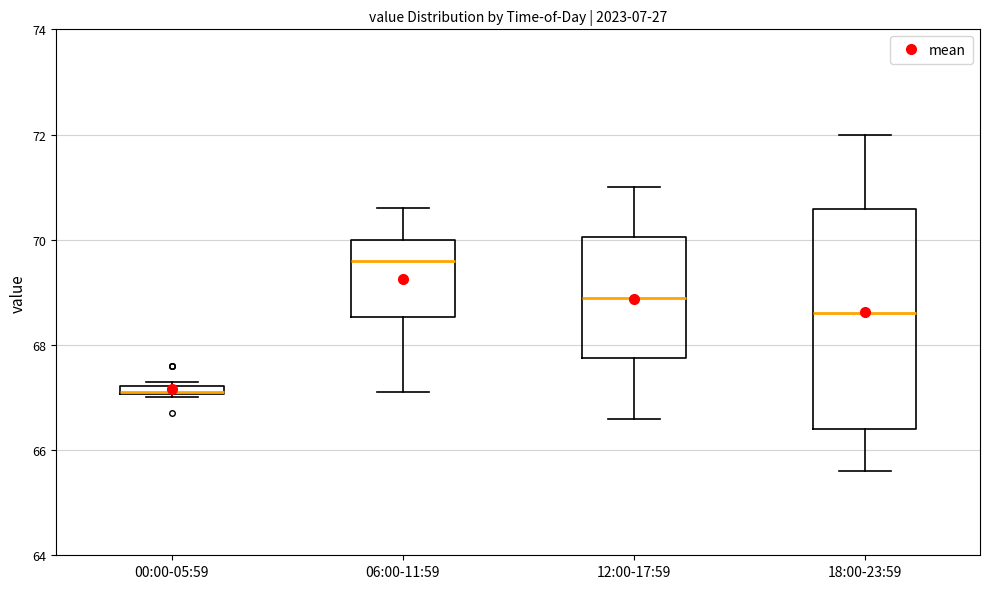

Which box is the tallest, from its lower edge to its upper edge?

18:00-23:59